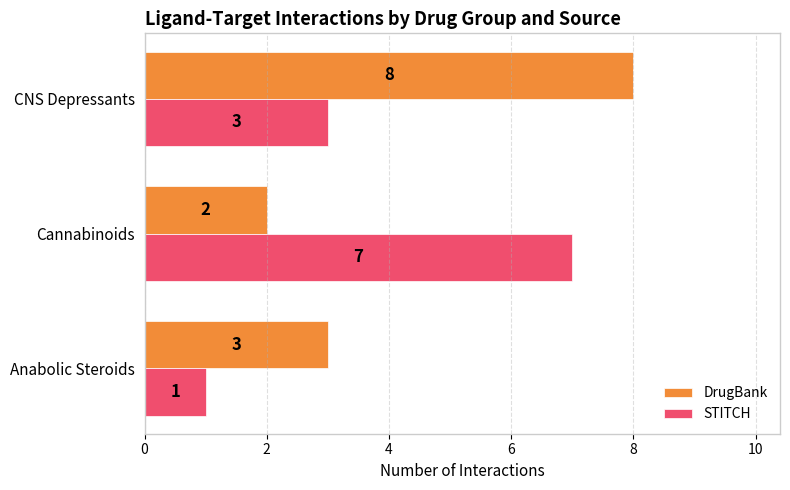

The DrugBank series shows 5 at Anabolic Steroids. True or false?

False